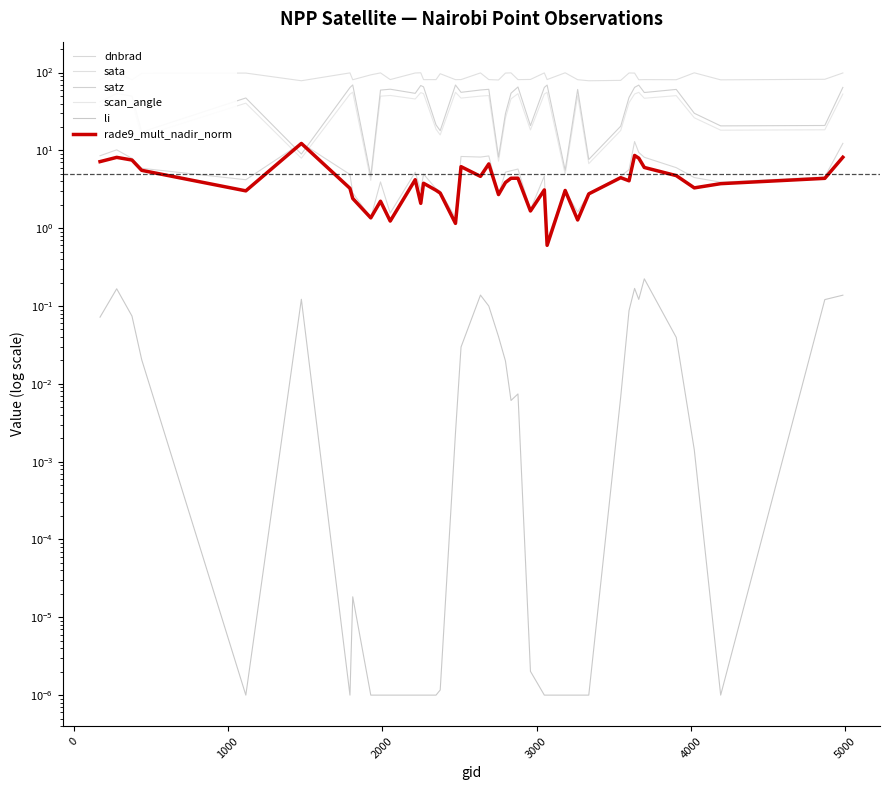

How many series are shown in this chart?

6